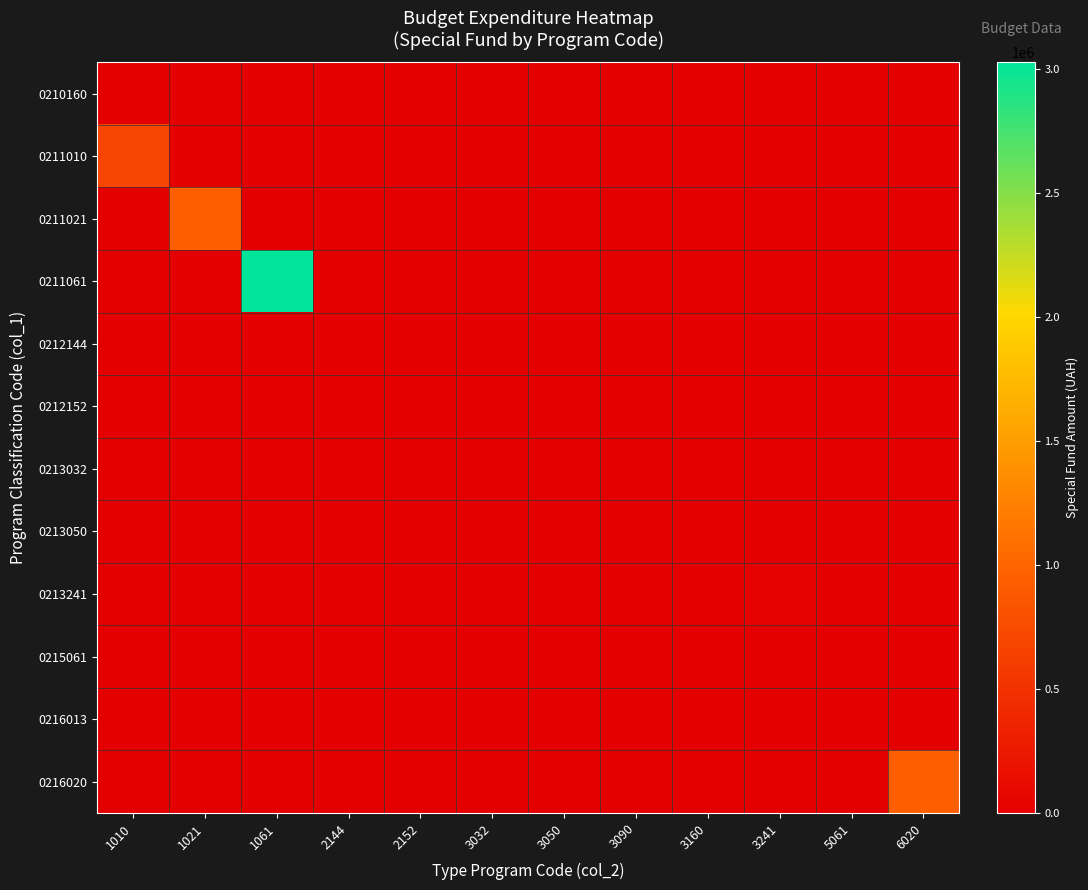

Rank the series at 6020 from lowest to highest value.

0210160, 0211010, 0211021, 0211061, 0212144, 0212152, 0213032, 0213050, 0213241, 0215061, 0216013, 0216020